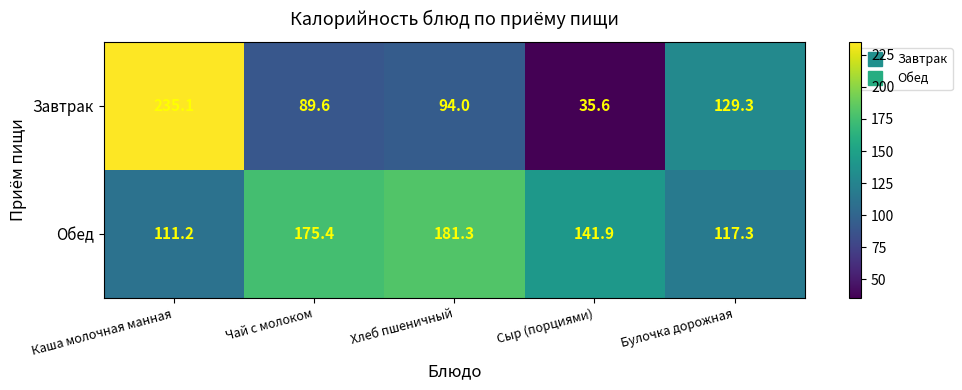

Is it true that Обед equals 117.3 at Булочка дорожная?

True